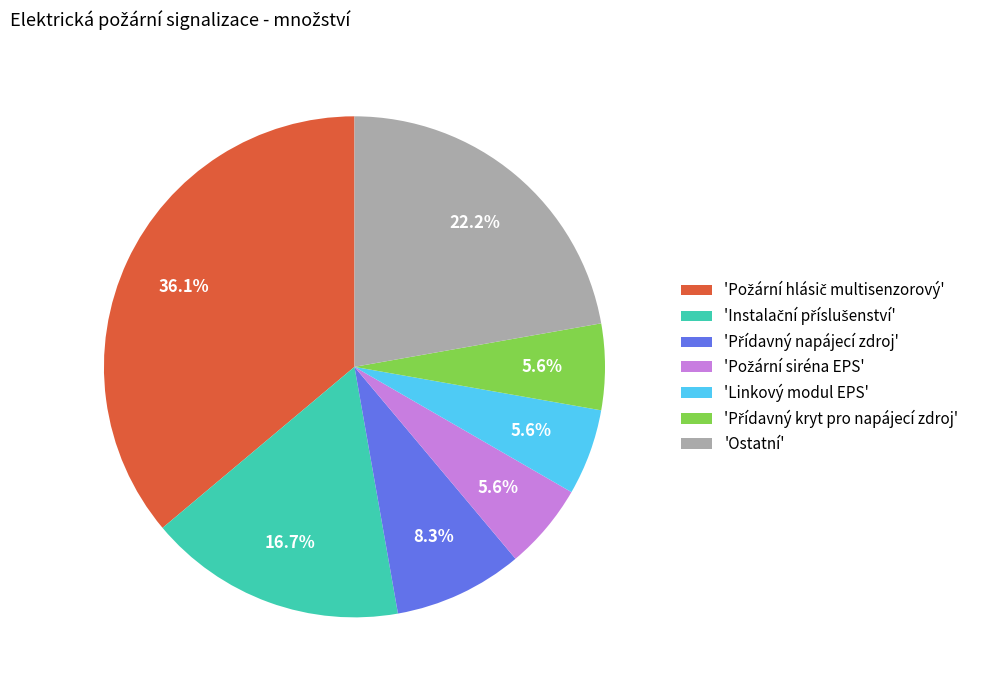

What is the total percentage of 'Linkový modul EPS' and 'Ostatní'?

27.8%